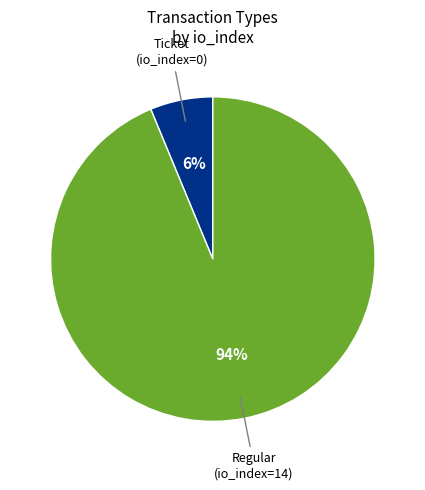

To the nearest percent, what is the average slice percentage?

50%